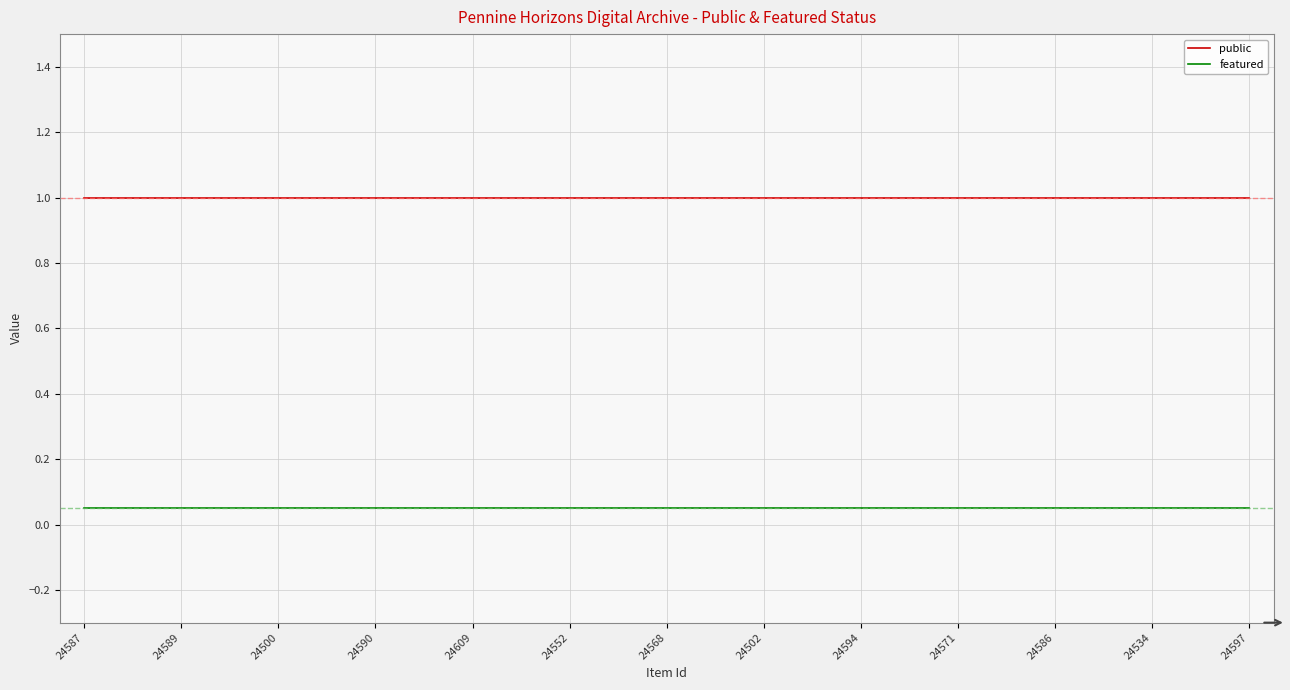

Rank the series by their maximum value, from highest to lowest.

public, featured